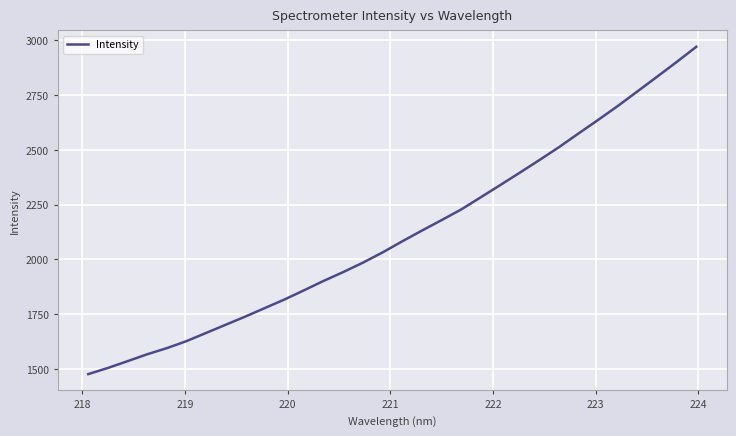

What is the smallest value displayed?

1476.2